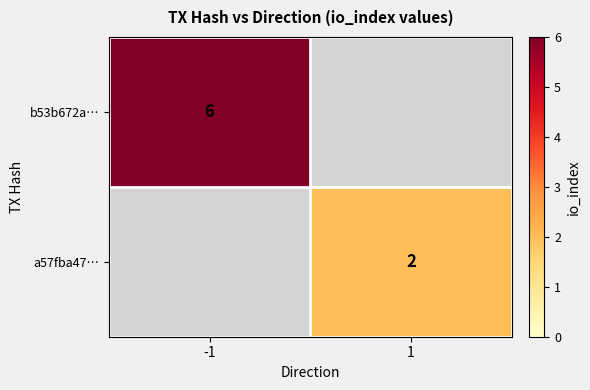

Is it true that b53b672a… equals 3 at -1?

False